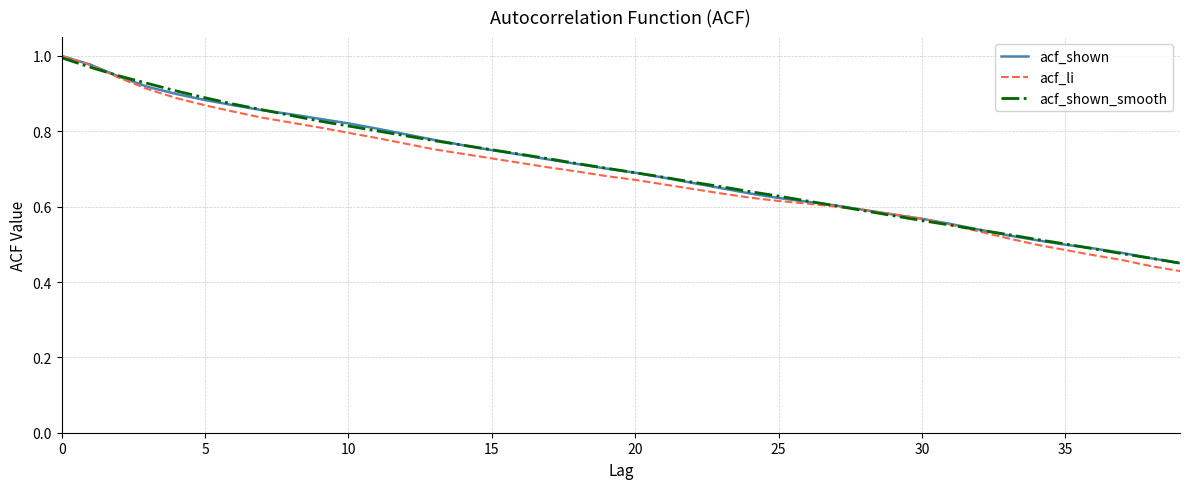

Which series has the widest spread of values?

acf_li